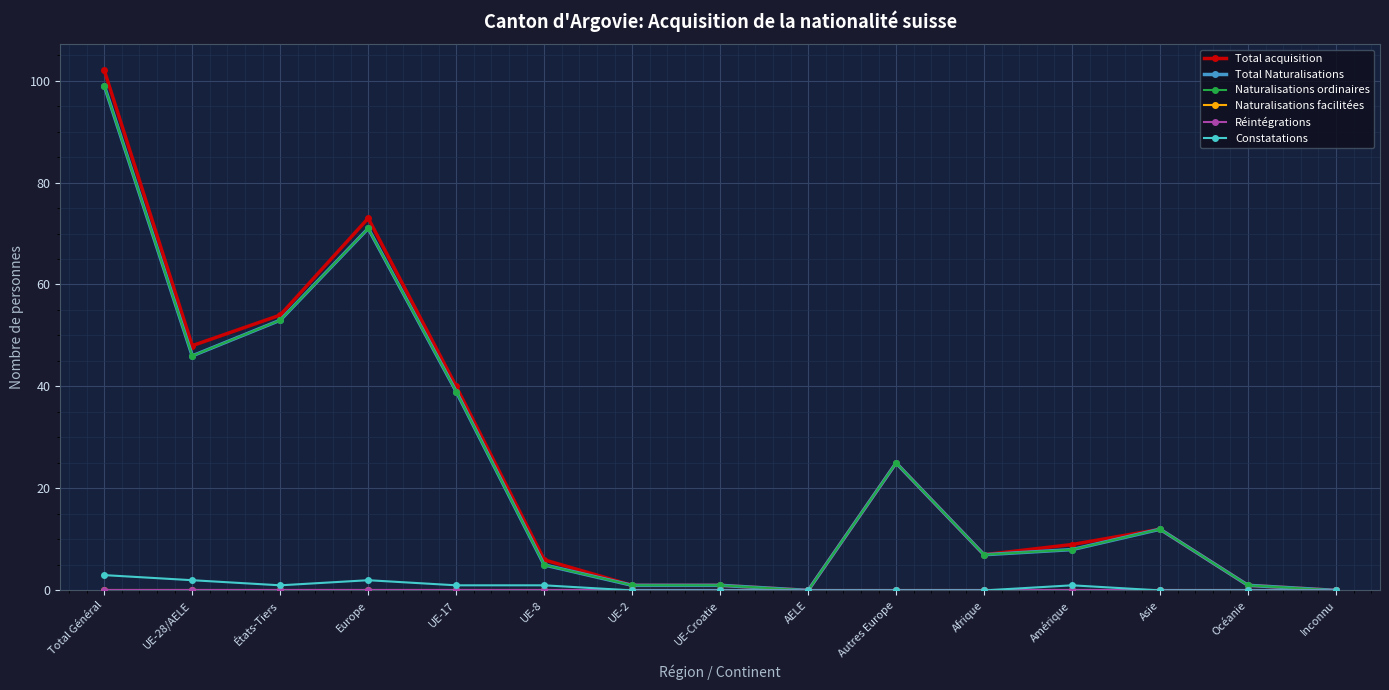

At how many categories does at least one series exceed 91?

1